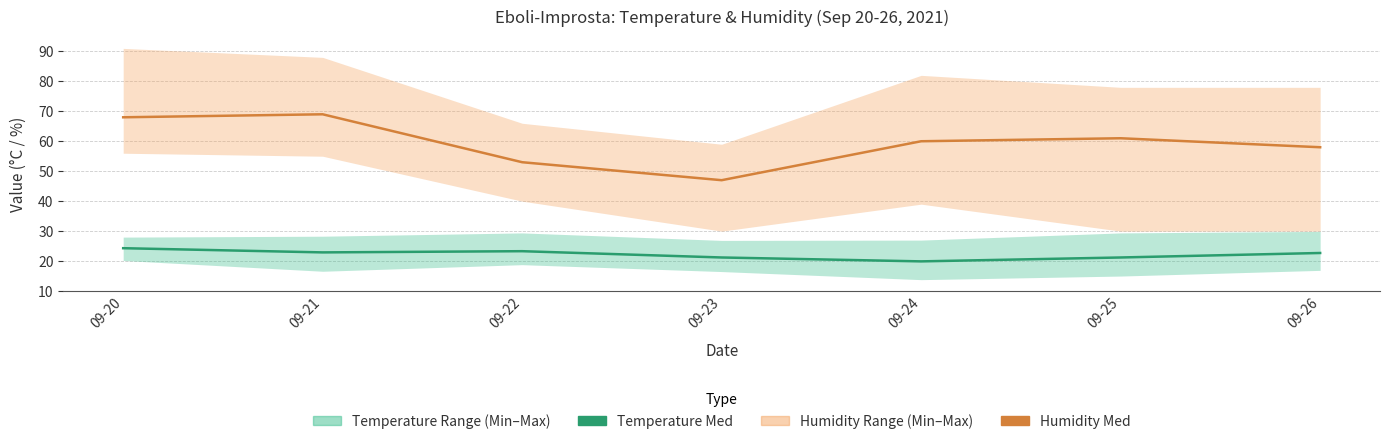

Reading left to right, what are all the values shown in this chart?

Temperature (Med): 09-20=24.3	09-21=22.9	09-22=23.3	09-23=21.2	09-24=19.9	09-25=21.2	09-26=22.7
Humidity (Med): 09-20=68.0	09-21=69.0	09-22=53.0	09-23=47.0	09-24=60.0	09-25=61.0	09-26=58.0